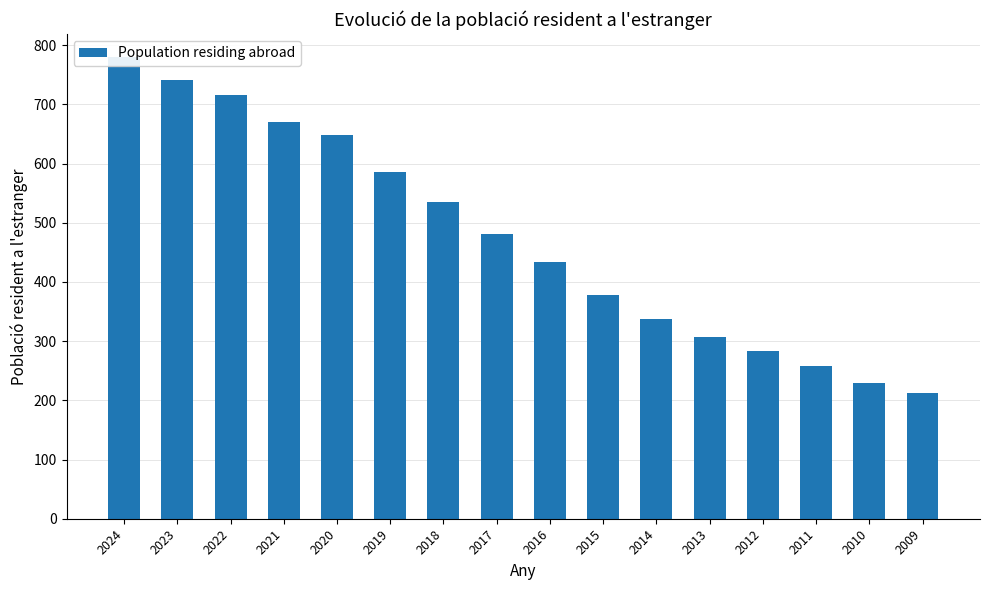

What is the greatest value displayed?

780